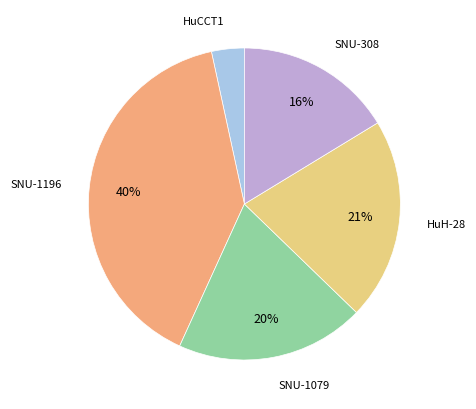

How many slices are in this pie chart?

5